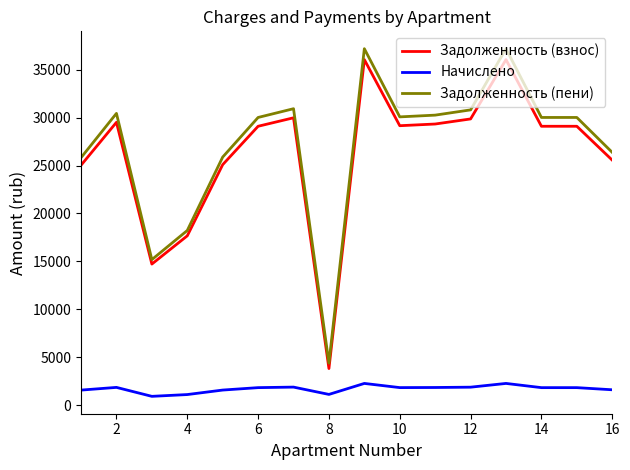

Which series has the largest total across all categories?

Задолженность (пени)